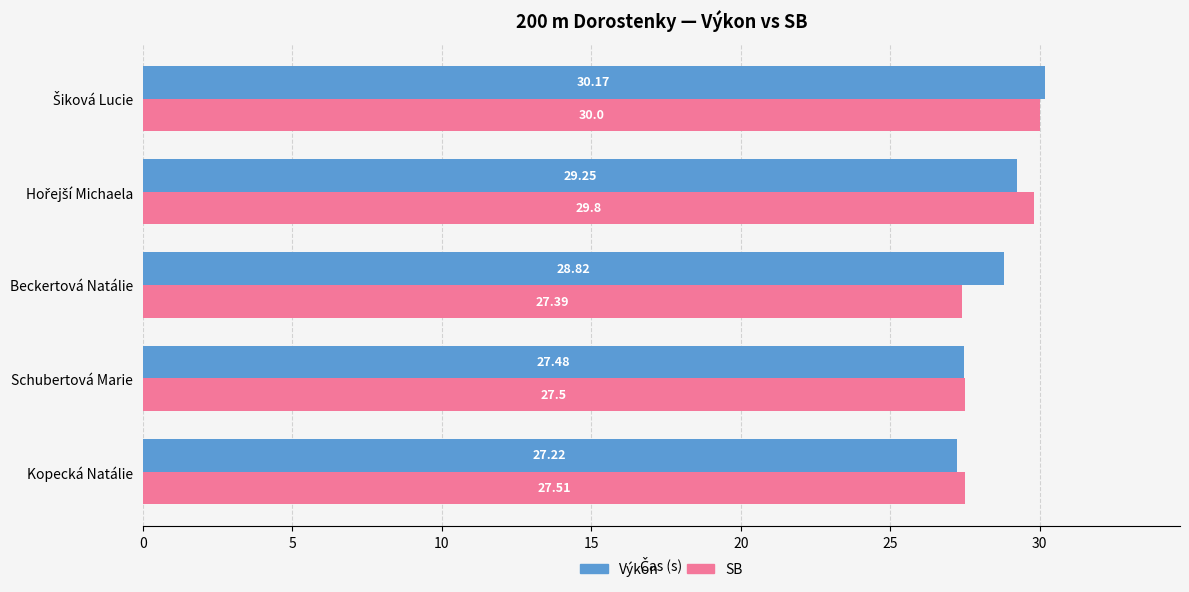

Which series has the largest range (max minus min)?

Výkon